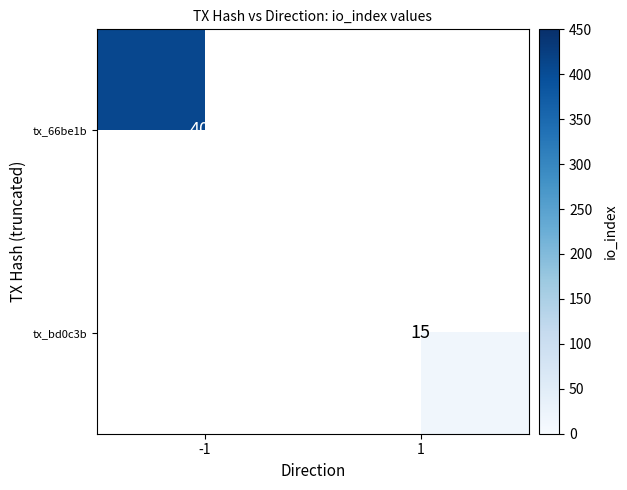

At which category does the chart reach its peak across all series?

-1